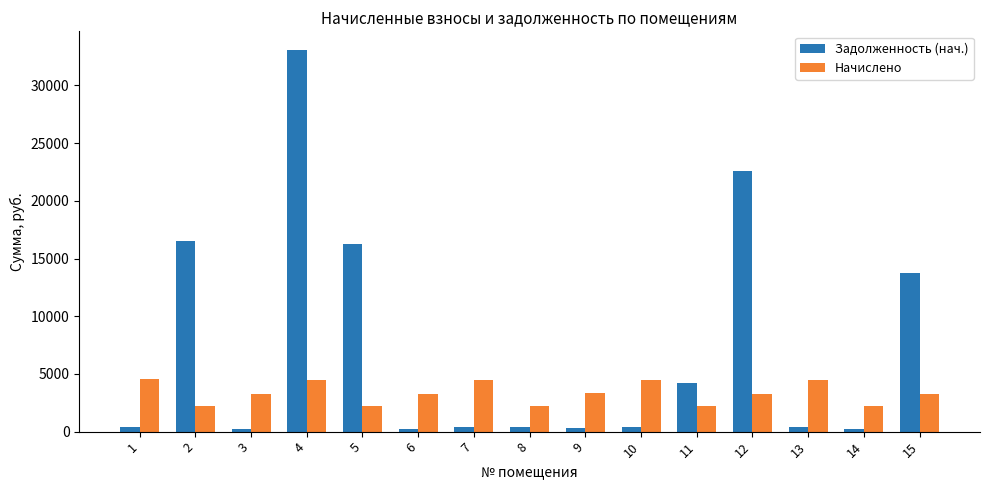

What is the value of the Начислено bar at the 9th from the left?

3321.5